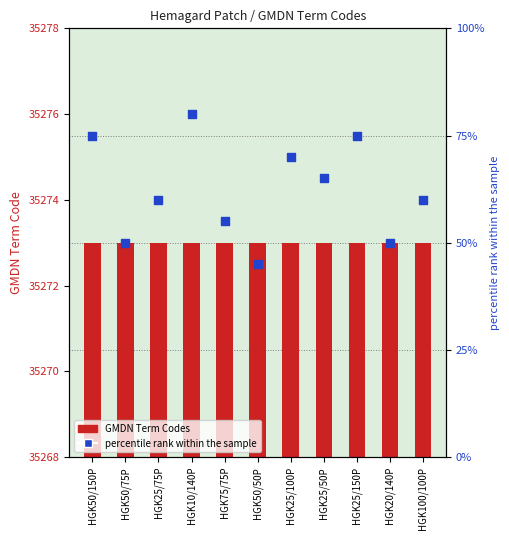

Which series has the largest total across all categories?

percentile rank within the sample